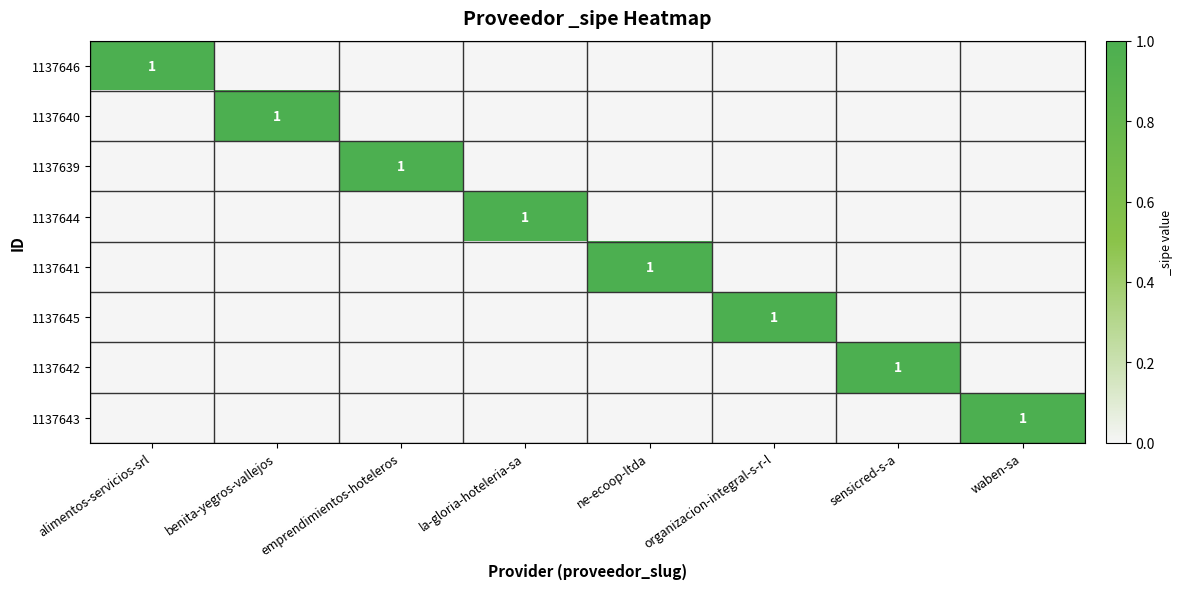

What is the total value across all series at la-gloria-hoteleria-sa?

1